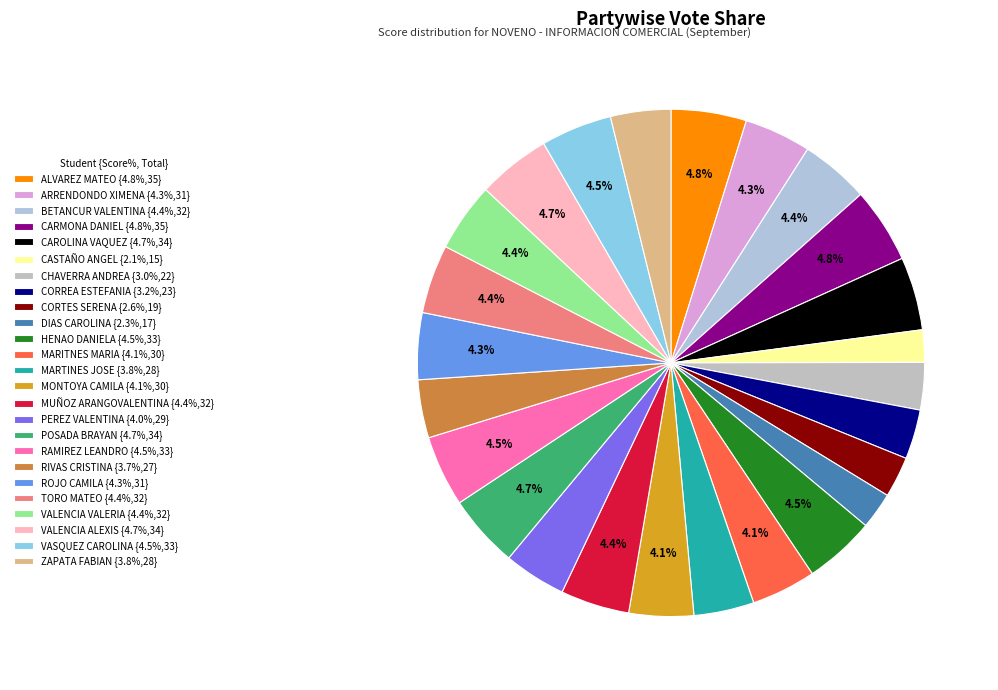

How many segments does this pie chart have?

25